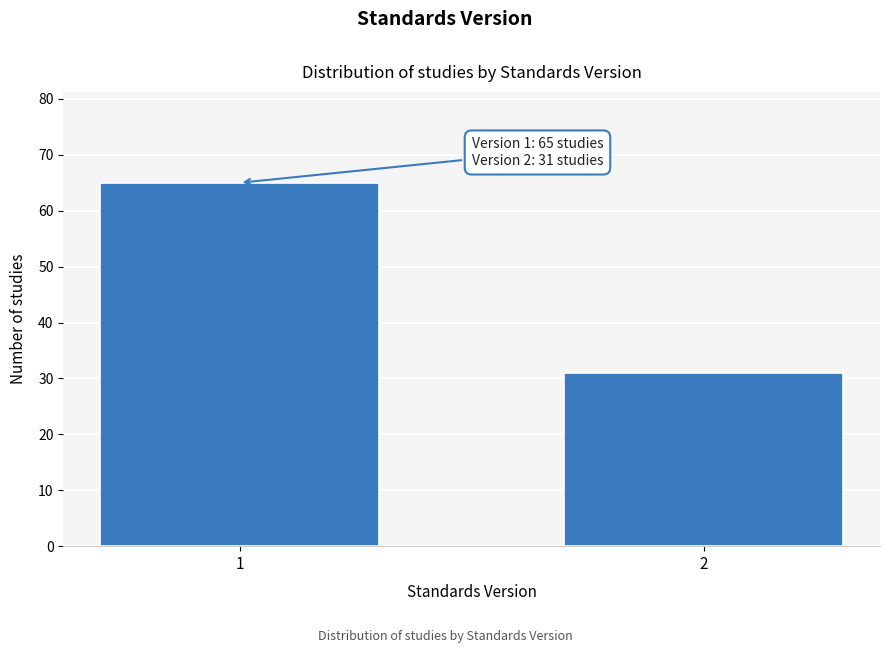

Reading left to right, transcribe all the data shown in this chart.

1=65	2=31